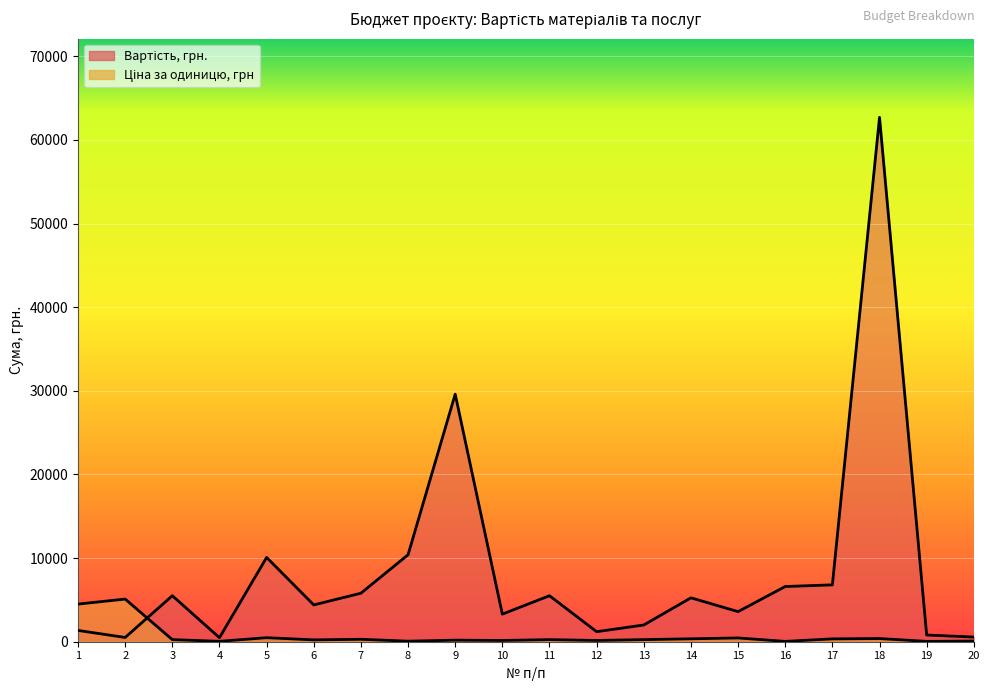

At which category does Ціна за одиницю, грн reach its first local valley?

4